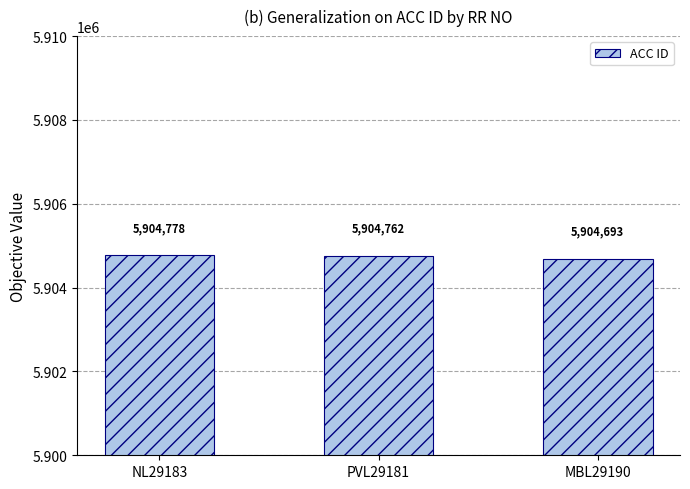

At which category does the chart reach its minimum across all series?

MBL29190